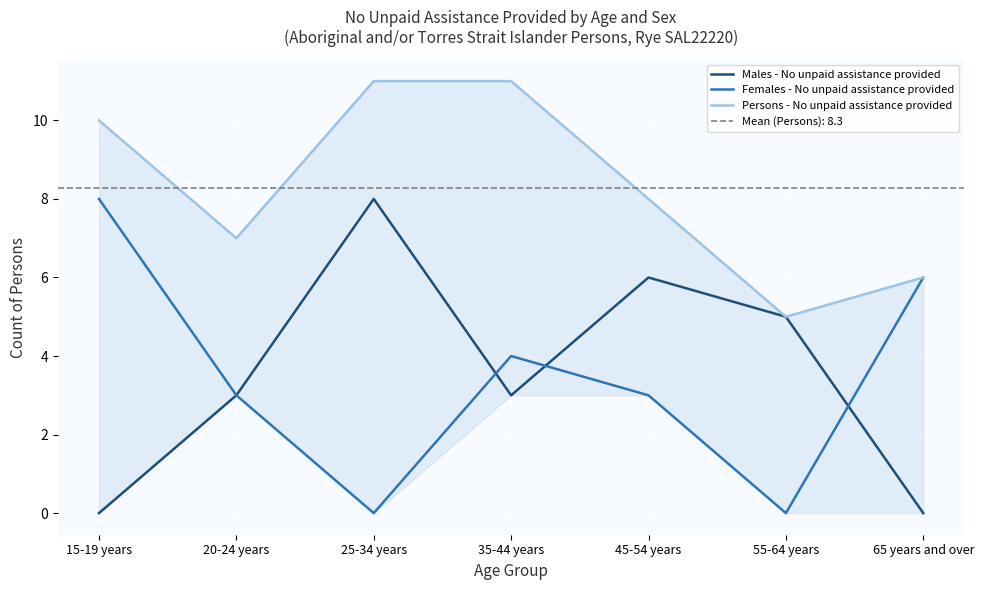

Rank the series by their maximum value, from highest to lowest.

Persons - No unpaid assistance provided, Males - No unpaid assistance provided, Females - No unpaid assistance provided